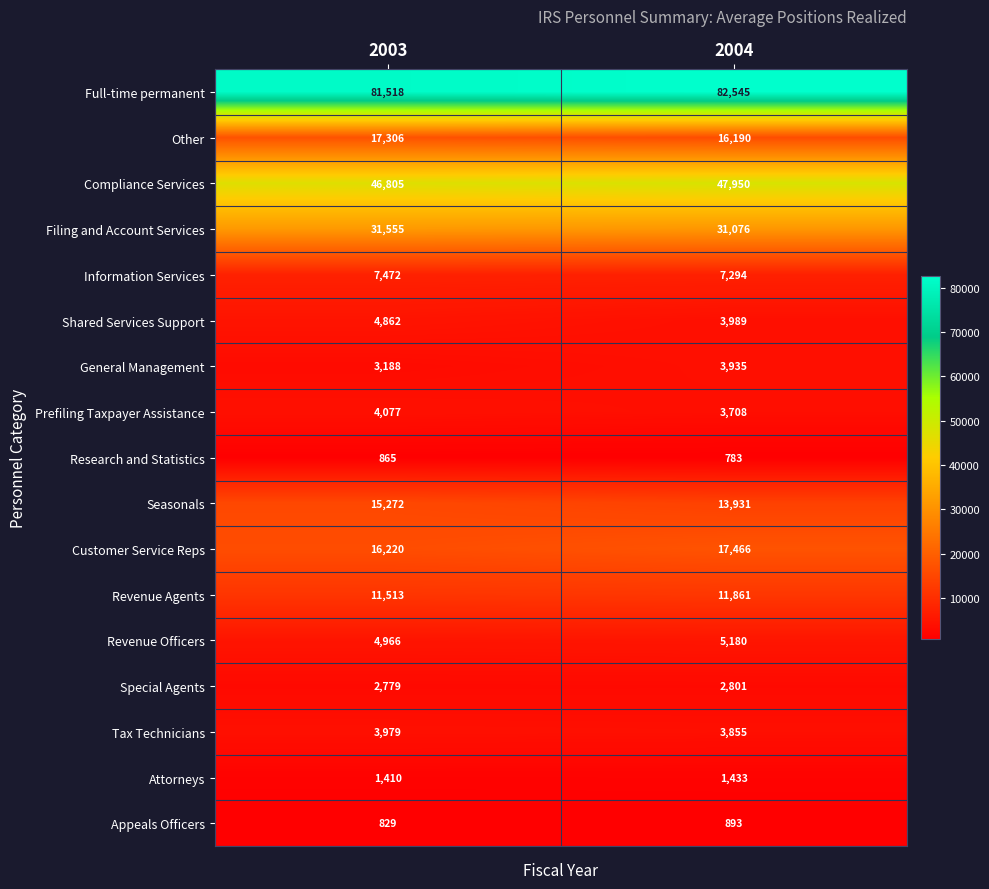

True or false: Research and Statistics has a value of 865 at 2003.

True